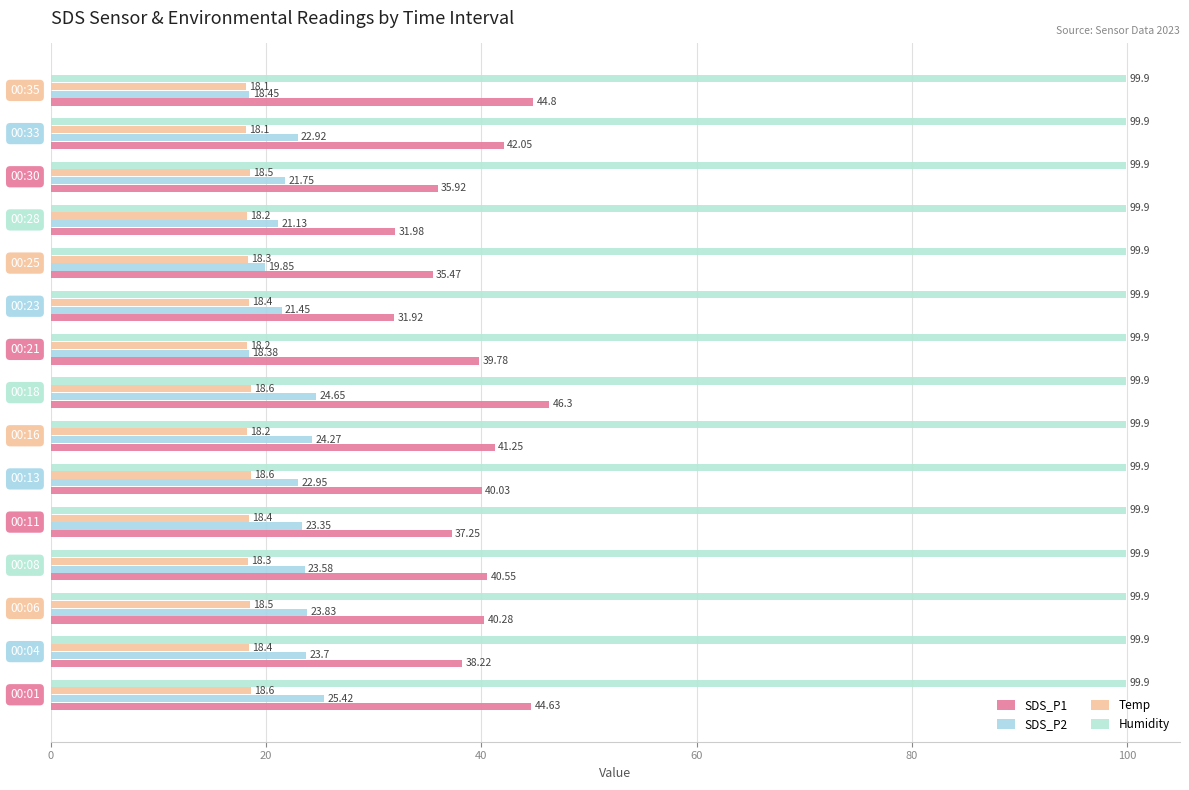

How many values in the SDS_P1 series exceed 40?

8